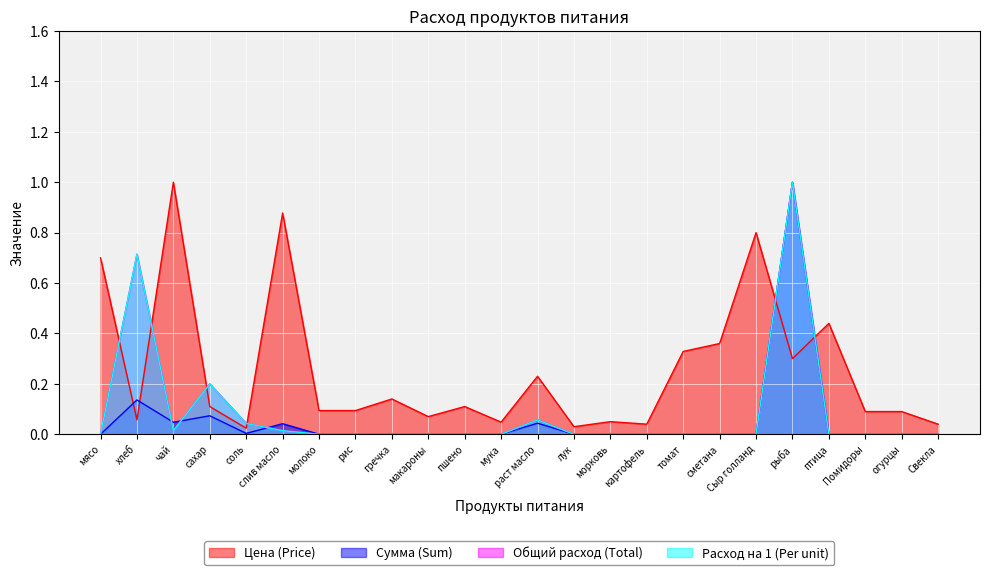

True or false: Цена (Price) has more than 2 points higher than both neighbors.

True